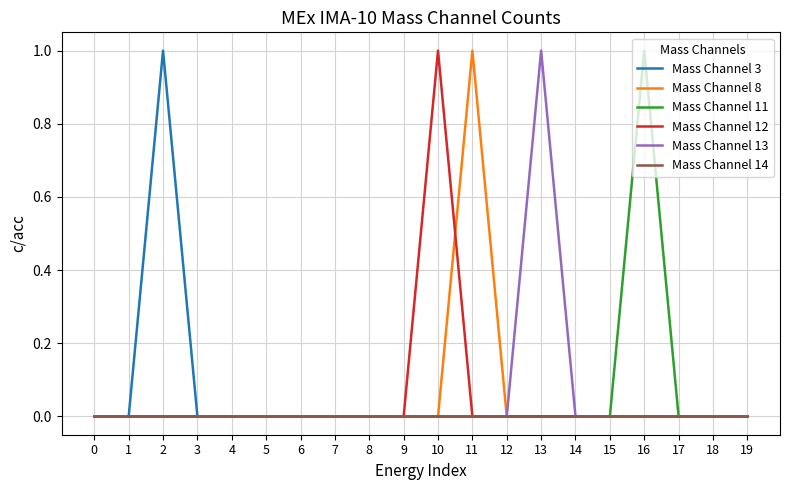

Is it true that Mass Channel 13 equals 0 at 8?

True